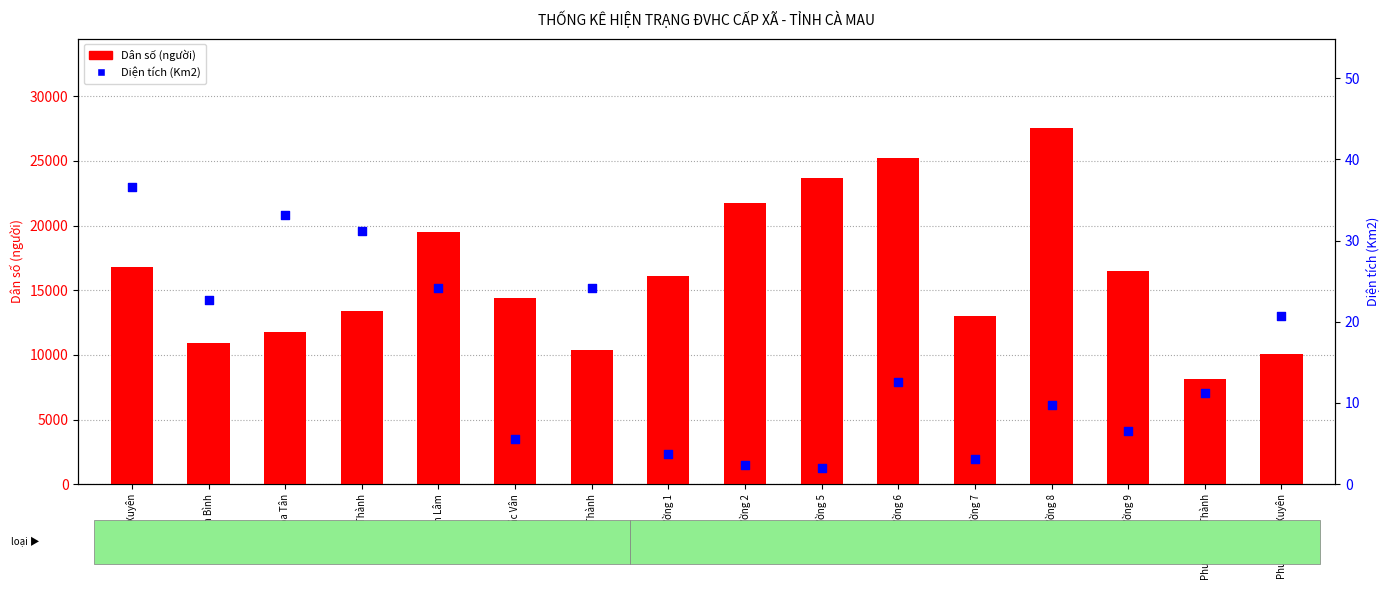

What is the total value across all series at Phường 9?

16521.5